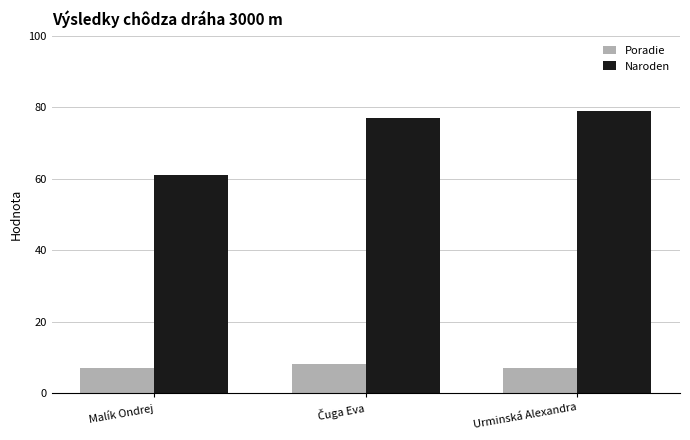

List the series in order of their overall mean, lowest first.

Poradie, Naroden